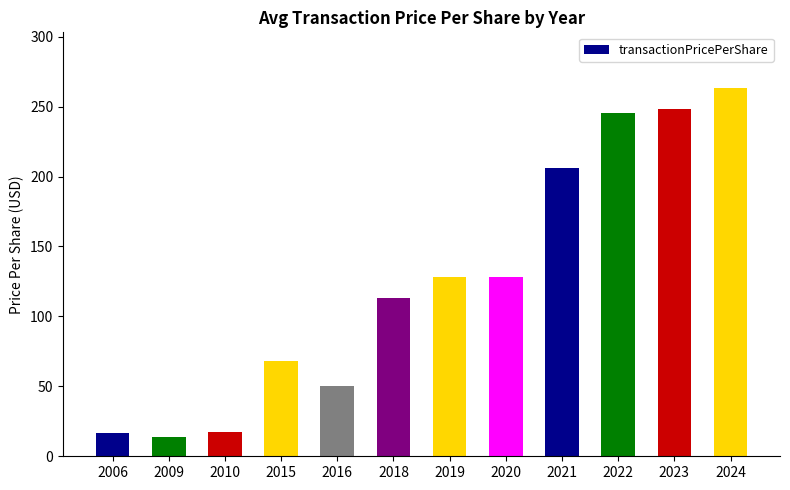

What is the difference between the maximum and second lowest values?

246.6